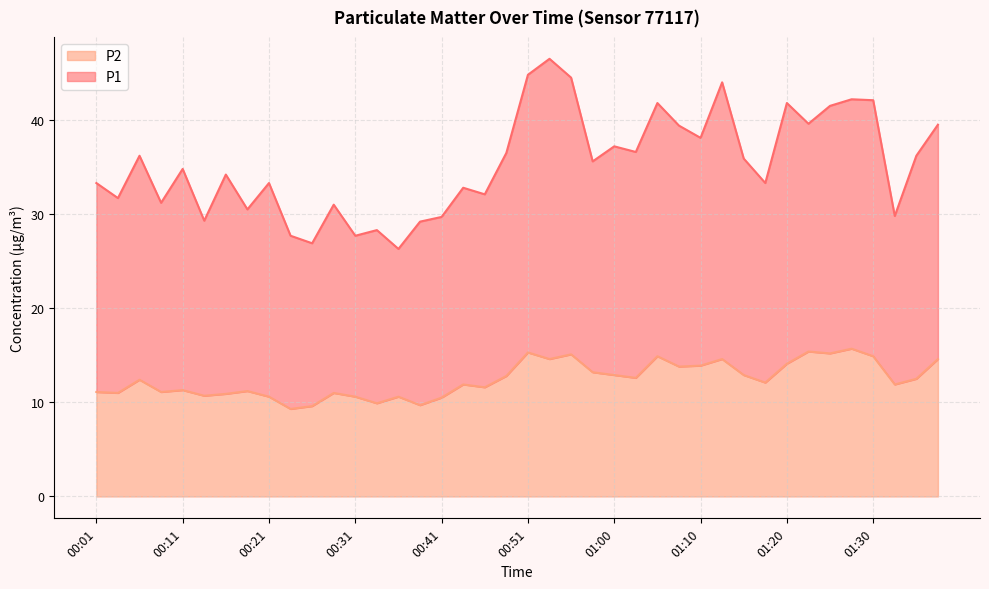

What is the approximate value of P2 at 00:06?

12.4